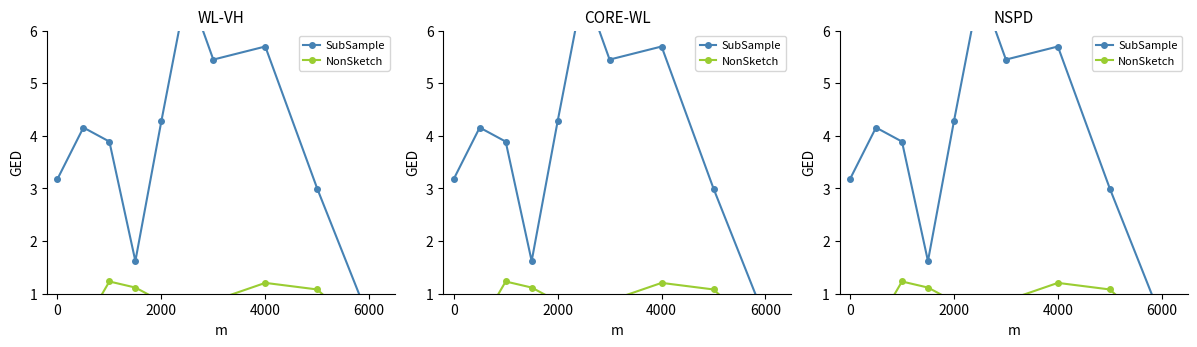

Is this an area chart (filled region under the line)?

No